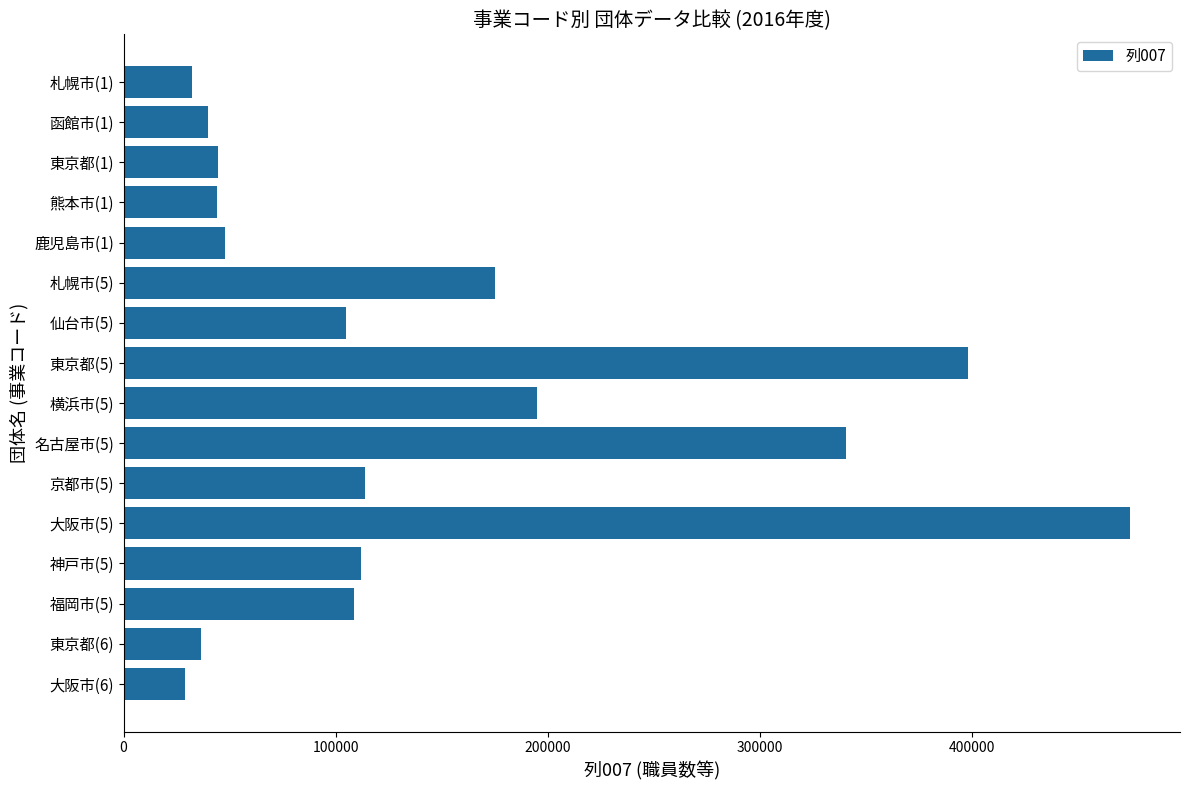

What is the difference between the maximum and minimum values?

445300